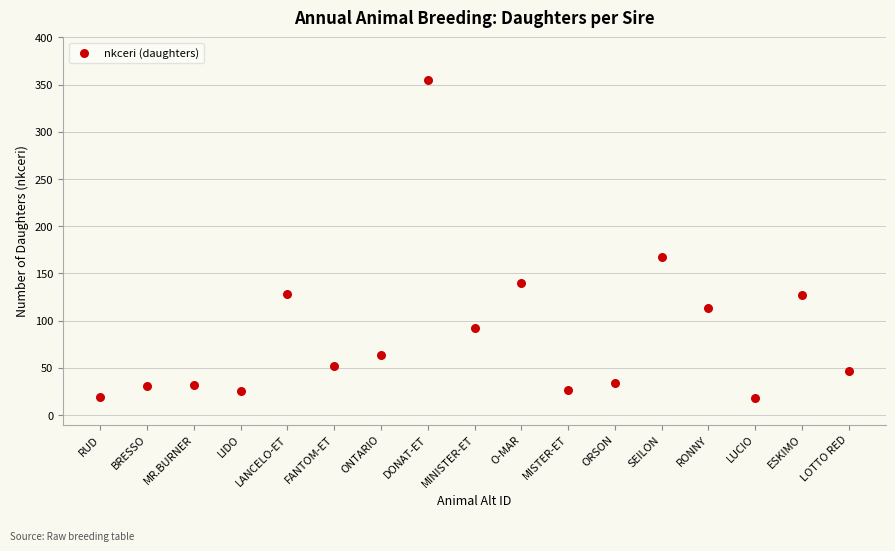

What is the range of Y values (max minus min)?

337